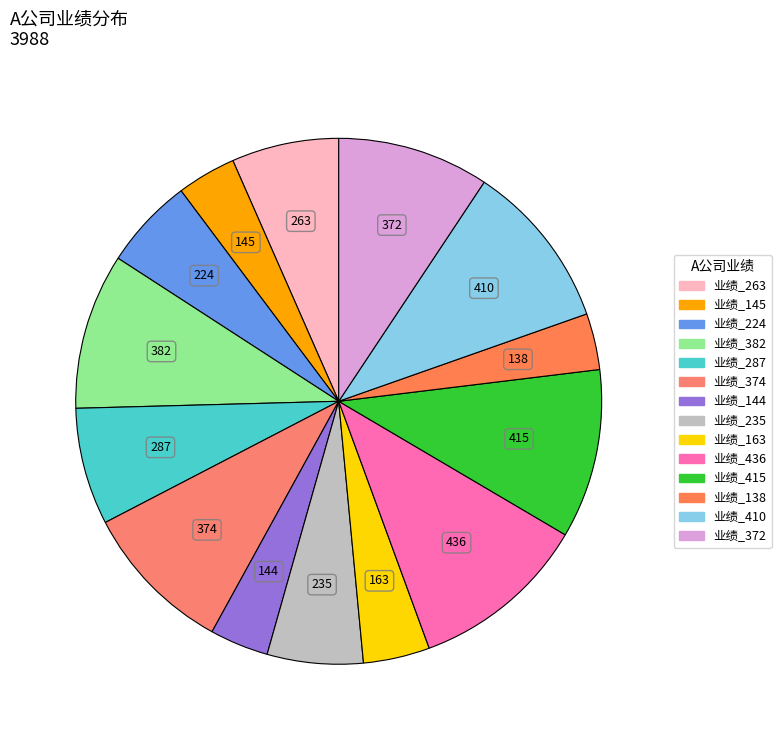

How many segments does this pie chart have?

14